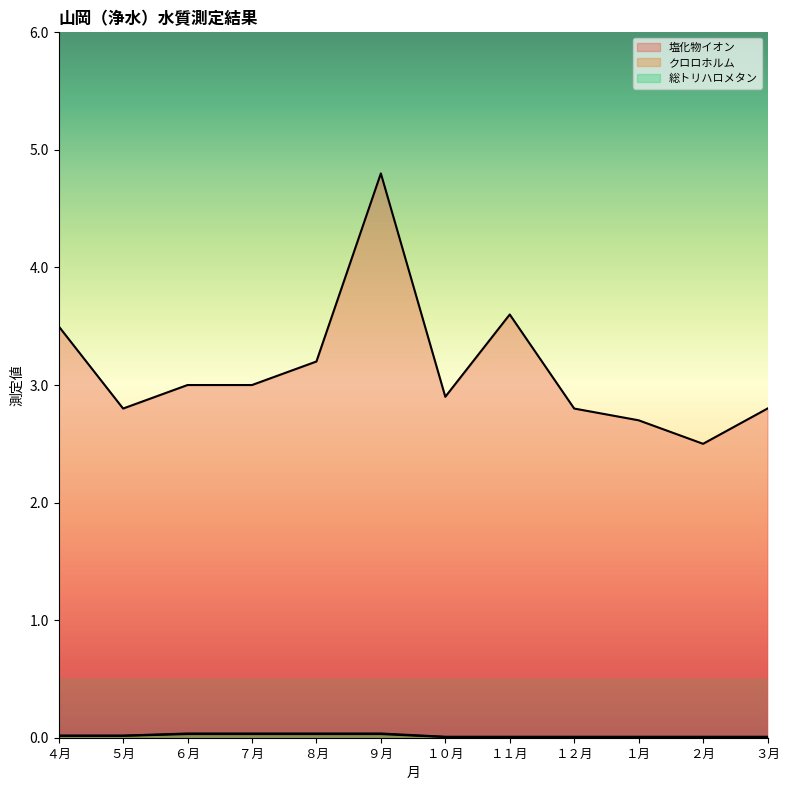

What position from the left is ３月?

12